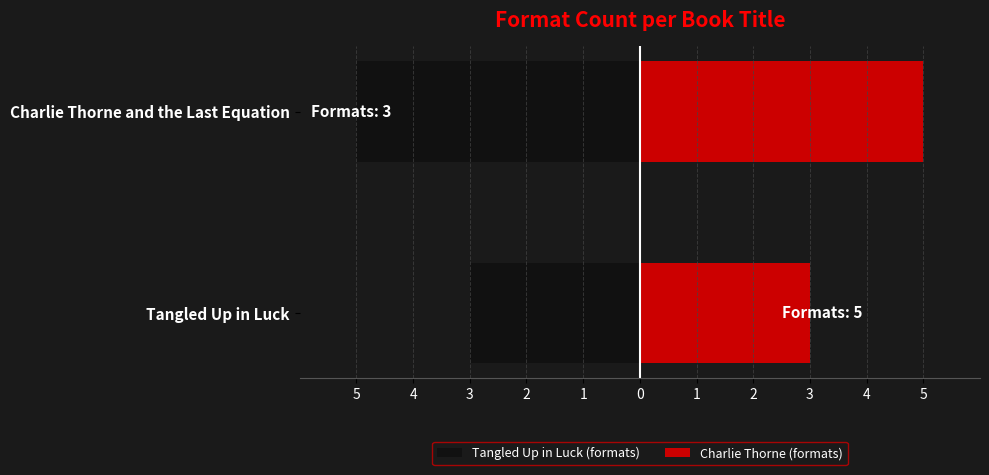

What is the sum of the Tangled Up in Luck (formats) values at Charlie Thorne and the Last Equation and Tangled Up in Luck?

-8